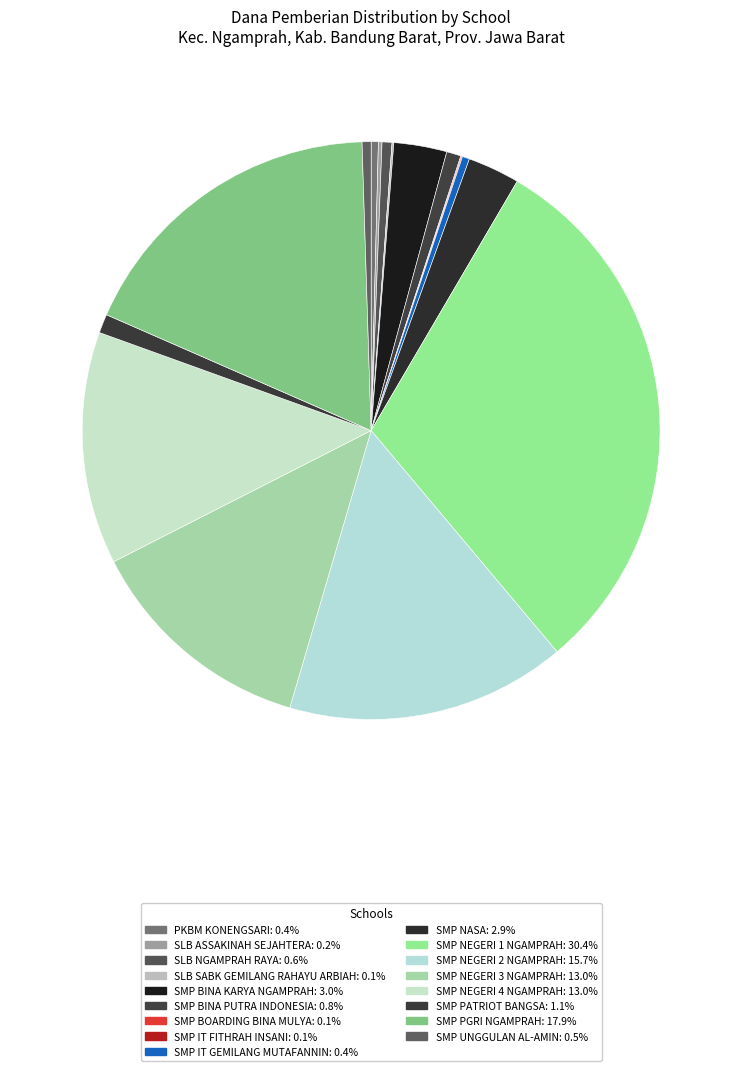

Does SMP UNGGULAN AL-AMIN represent more than half of the total?

No